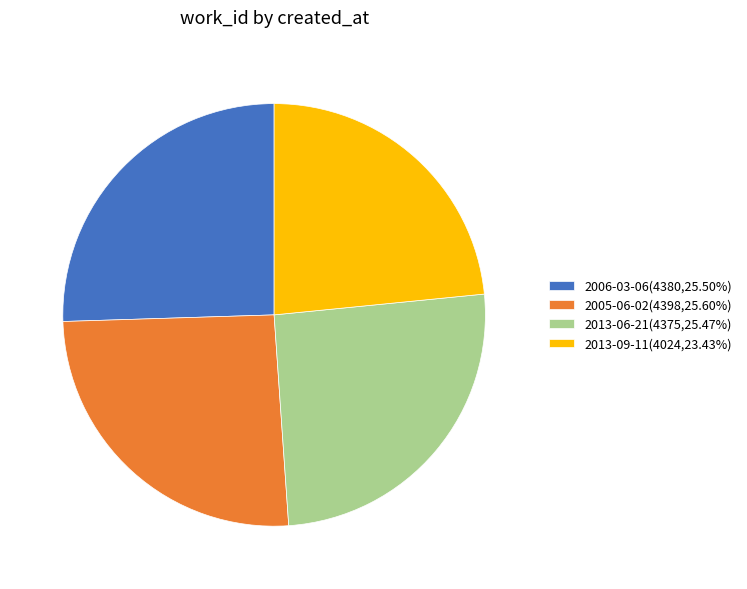

Approximately how many times larger is the value at 2006-03-06(4380,25.50%) compared to 2005-06-02(4398,25.60%)?

1.0